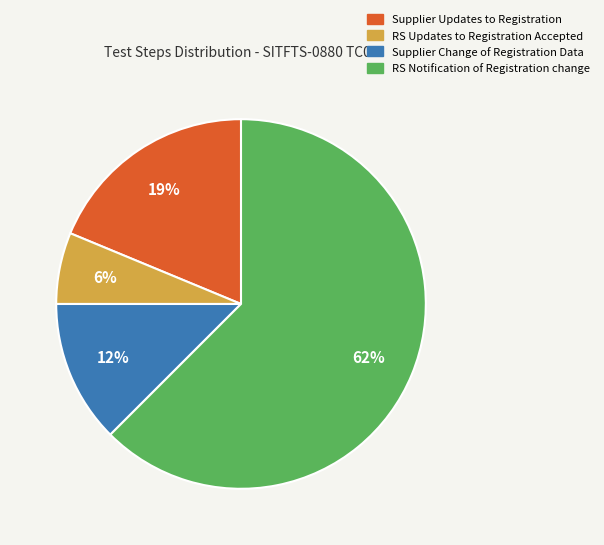

Is there any slice that represents more than half of the pie?

Yes